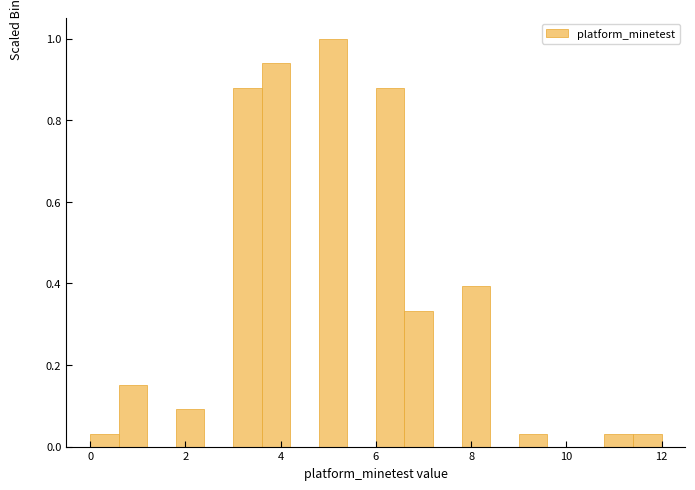

Read against the x-axis, roughly where is the centre of the tallest bar?

5.2